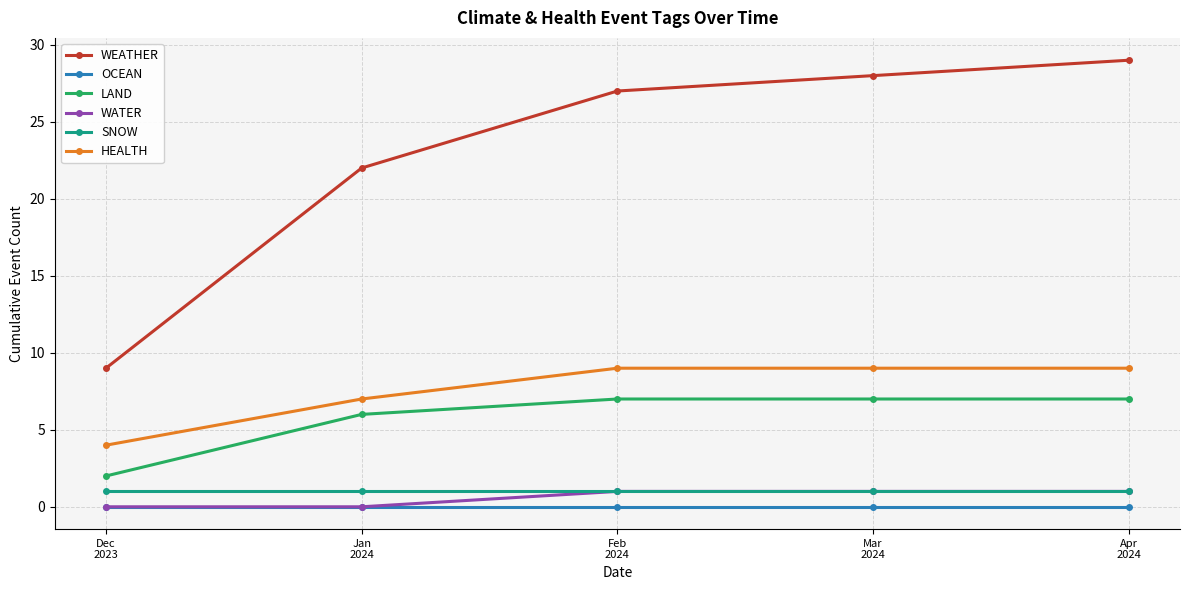

True or false: HEALTH has more than 2 interior local peaks.

False